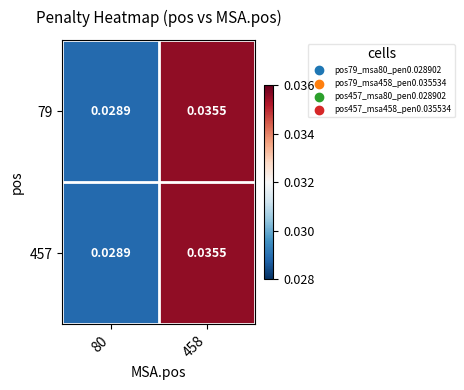

Which label corresponds to the smallest value in the chart?

80